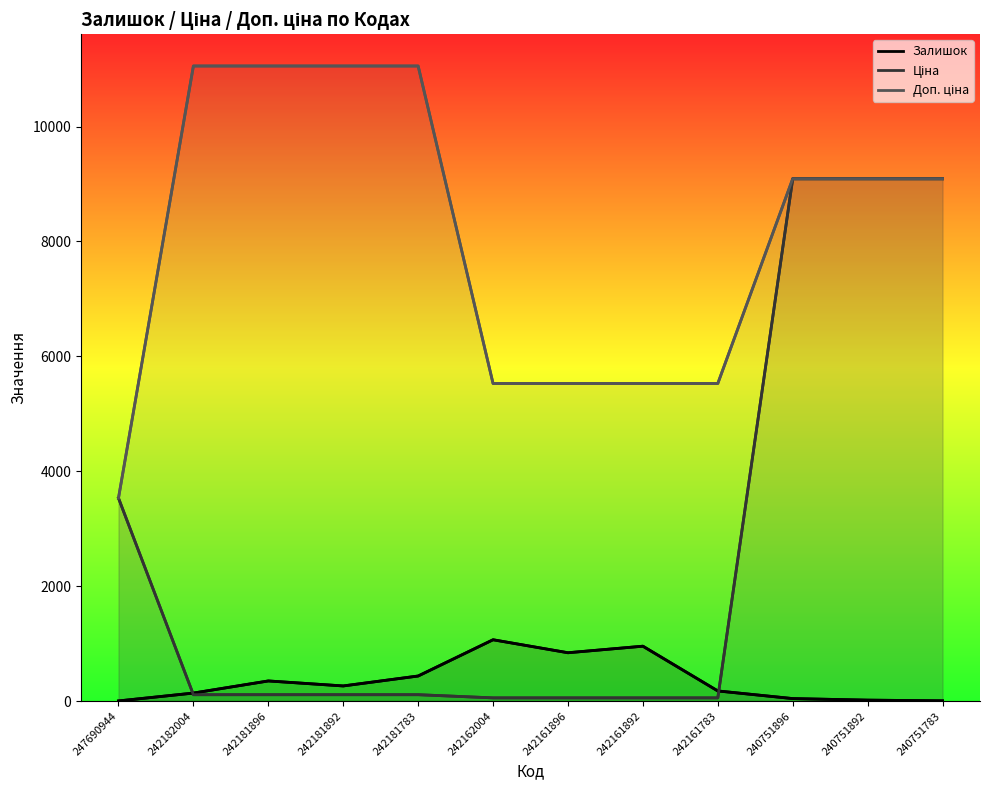

What is the difference between the maximum and minimum values in the Доп. ціна series?

7521.9